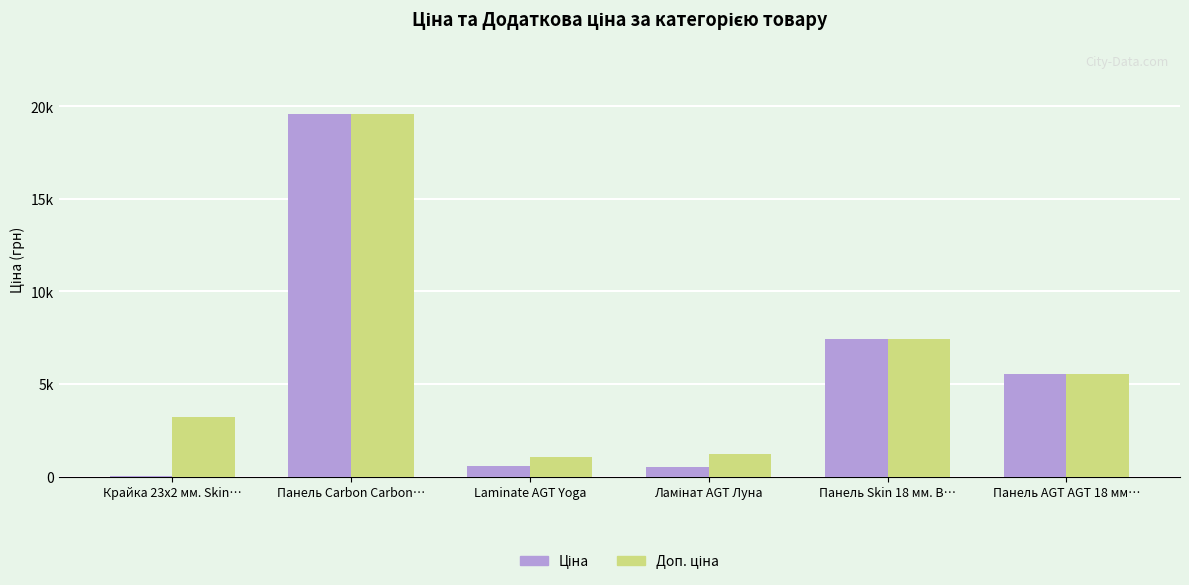

What is the difference between the highest and lowest values at Крайка 23x2 мм. Skin…?

3172.9